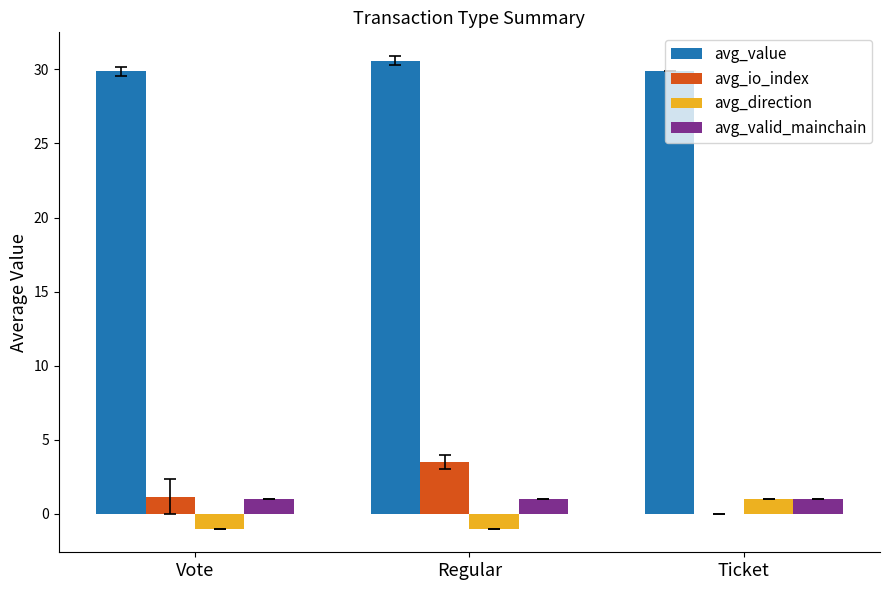

Read the avg_io_index value at Regular.

3.5